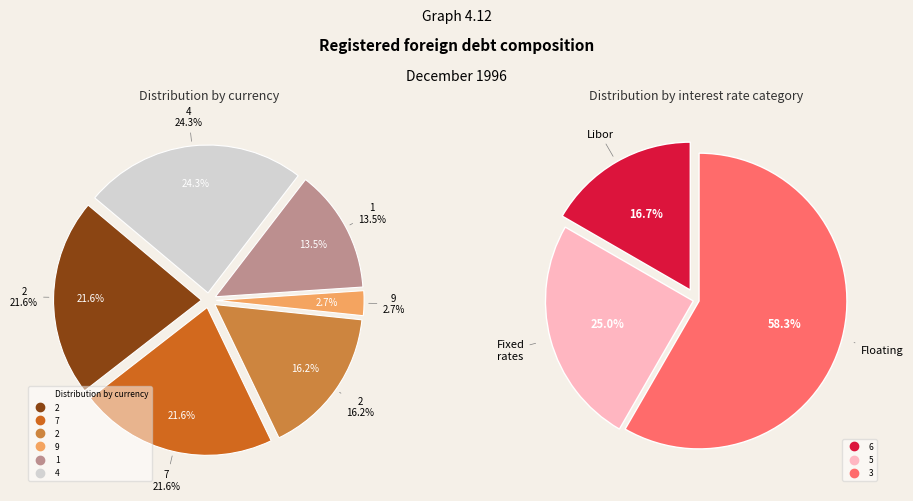

Does any single category account for the majority?

No